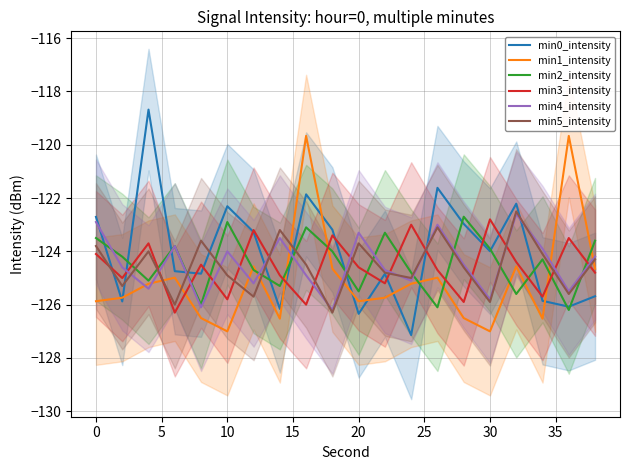

Which series has the largest total across all categories?

min0_intensity